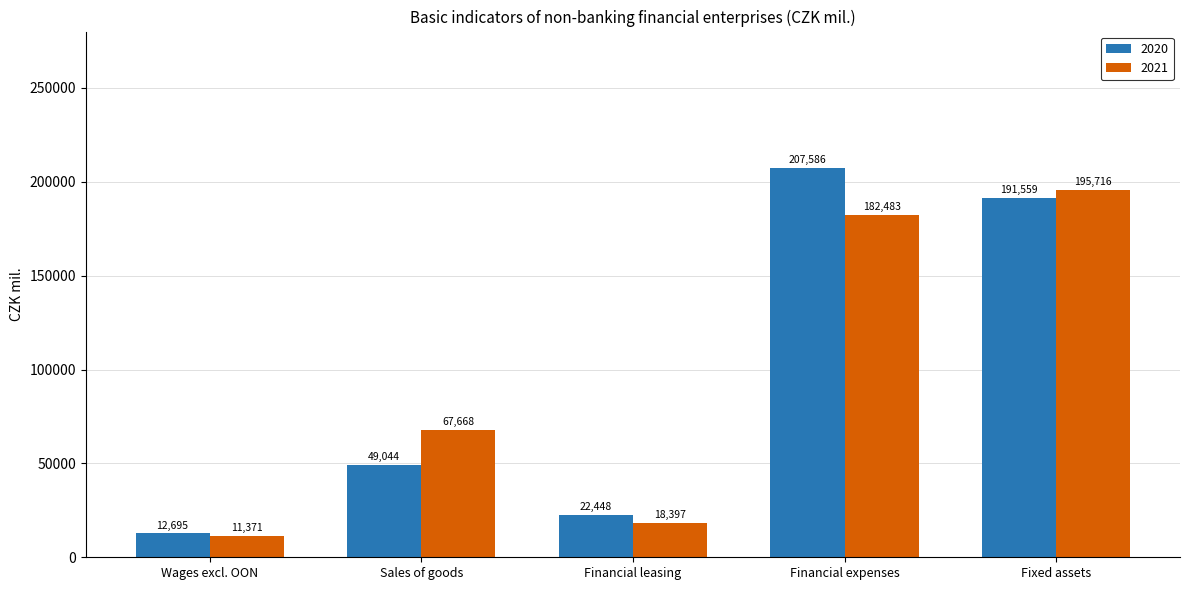

What is the average value of the 2020 series?

96666.4